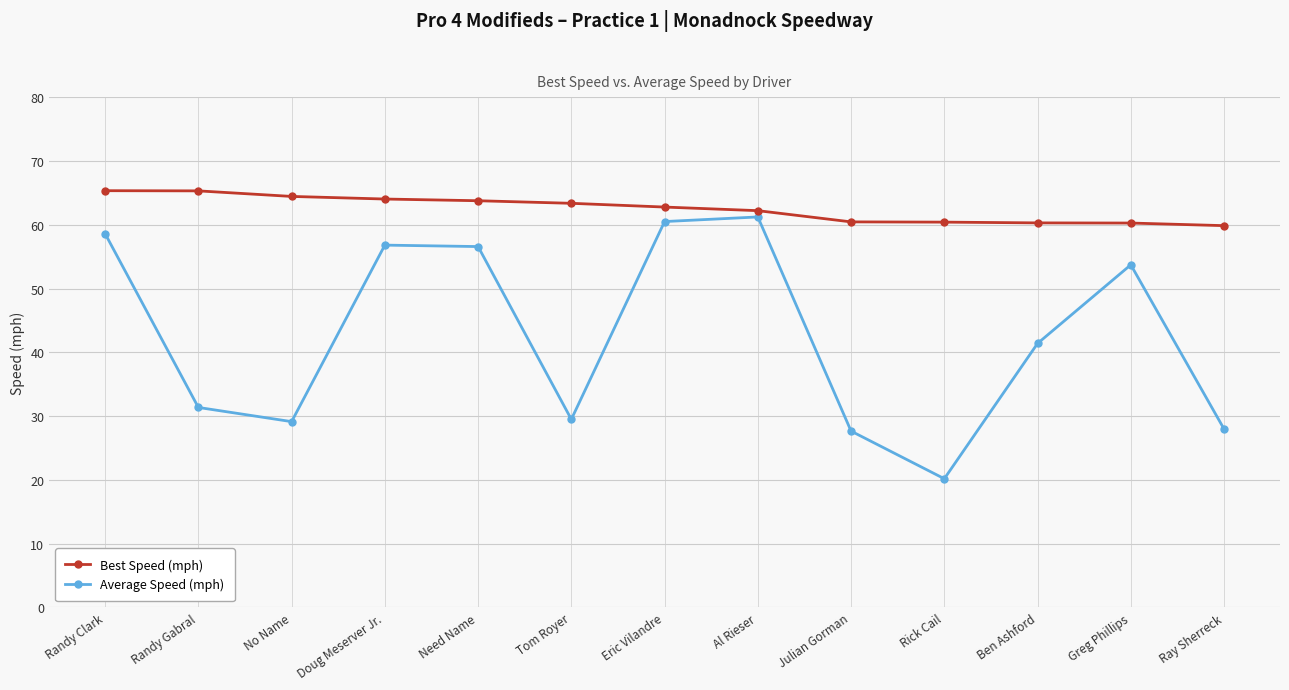

What value does the Best Speed (mph) series have at Eric Vilandre?

62.8